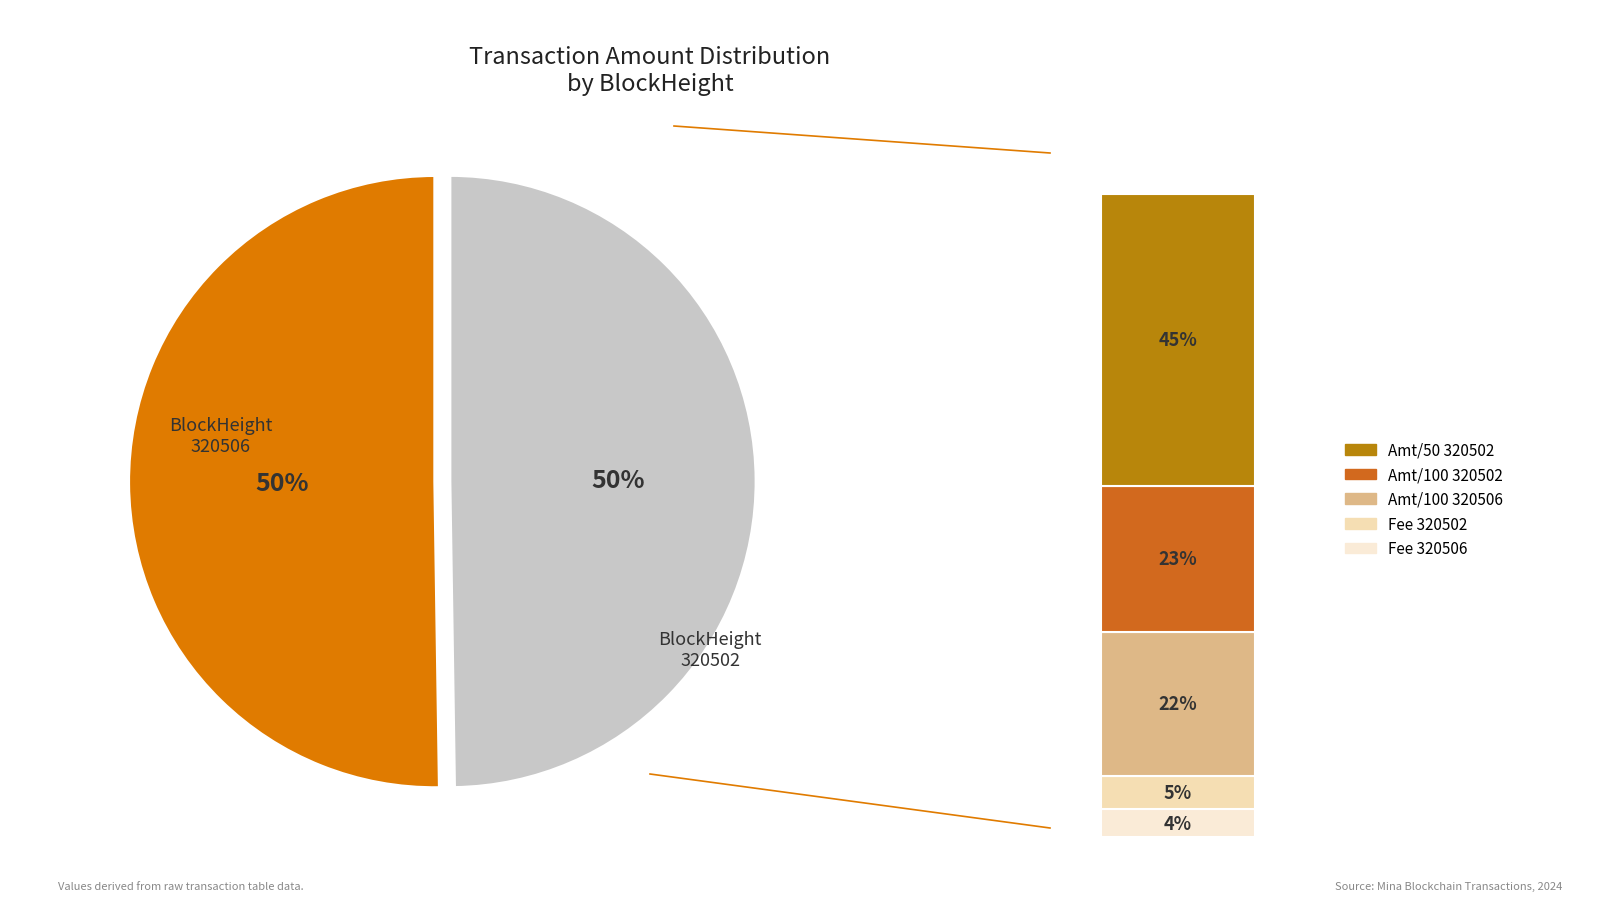

How many segments does this pie chart have?

2